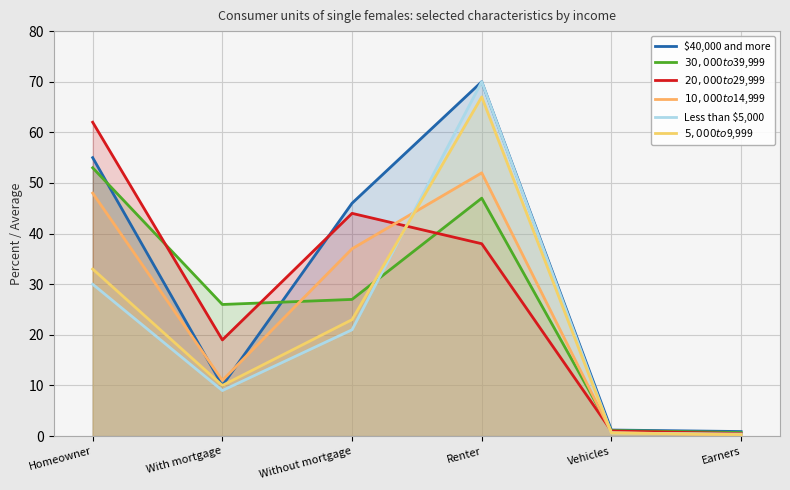

What position from the right is Vehicles?

2